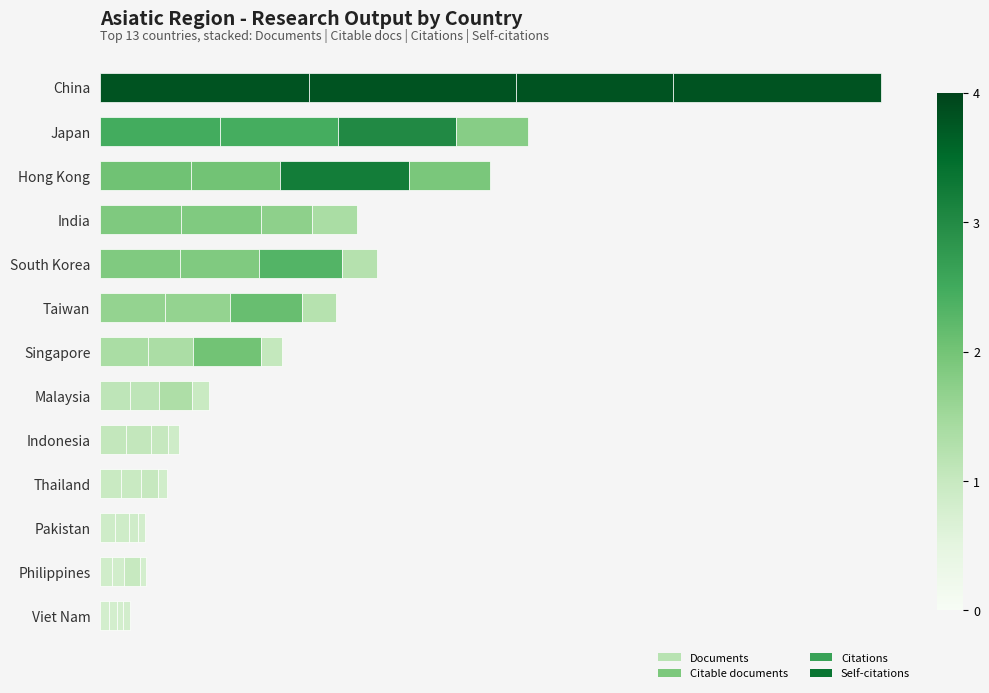

What is the value of the Citable documents bar at the 1st from the left?

6.3